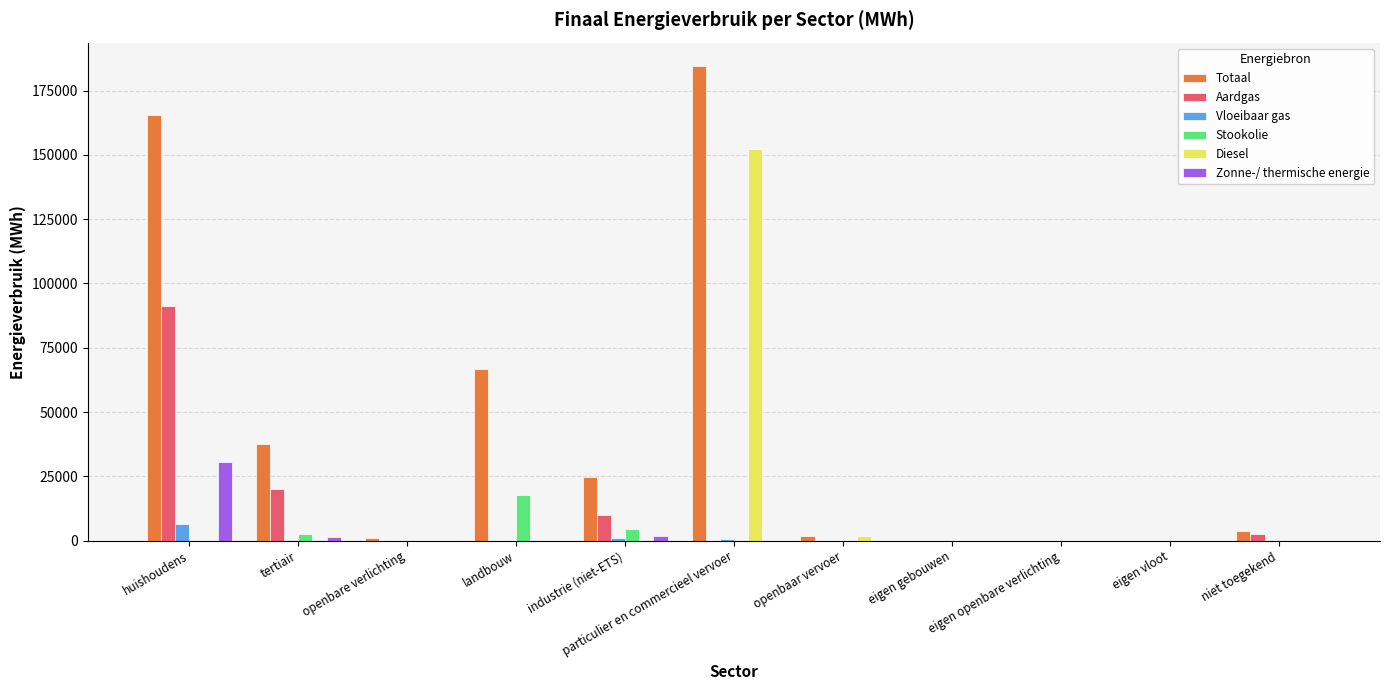

What is the maximum value for Vloeibaar gas?

6636.3